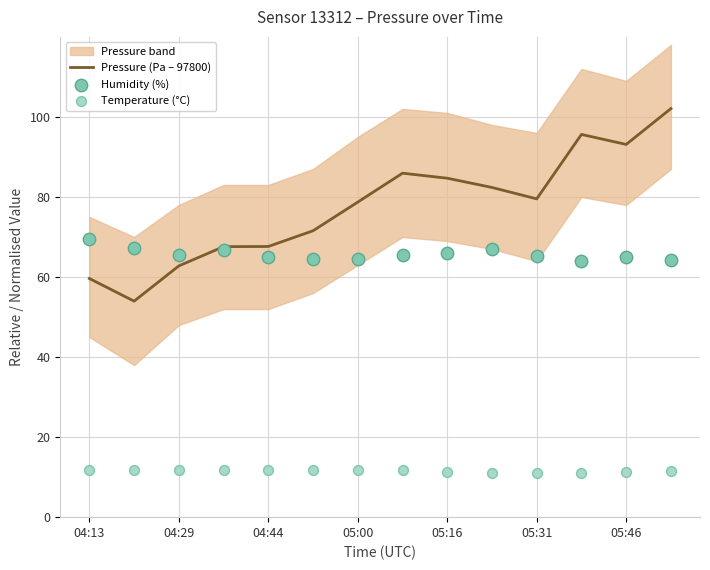

What are all the series names shown in the legend?

Pressure (Pa – 97800), Humidity (%), Temperature (°C)